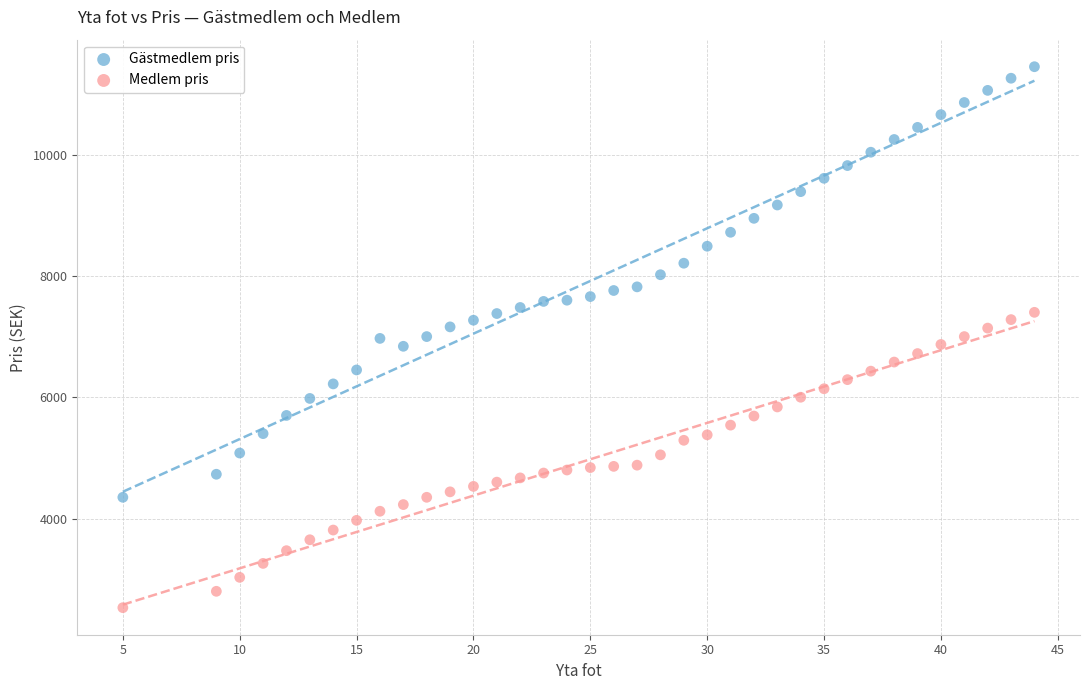

Which series contains the highest Y value?

Gästmedlem pris